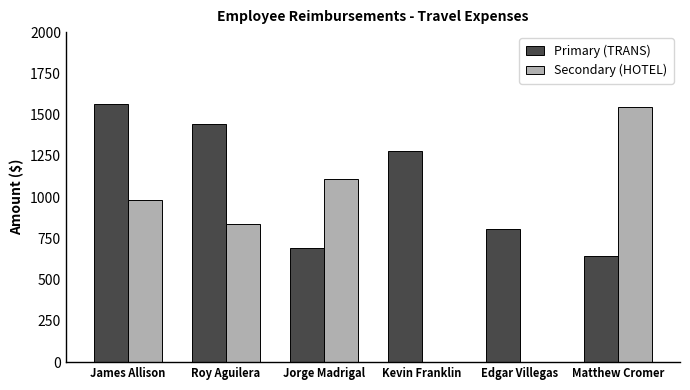

The Primary (TRANS) series shows 368.7 at Matthew Cromer. True or false?

False